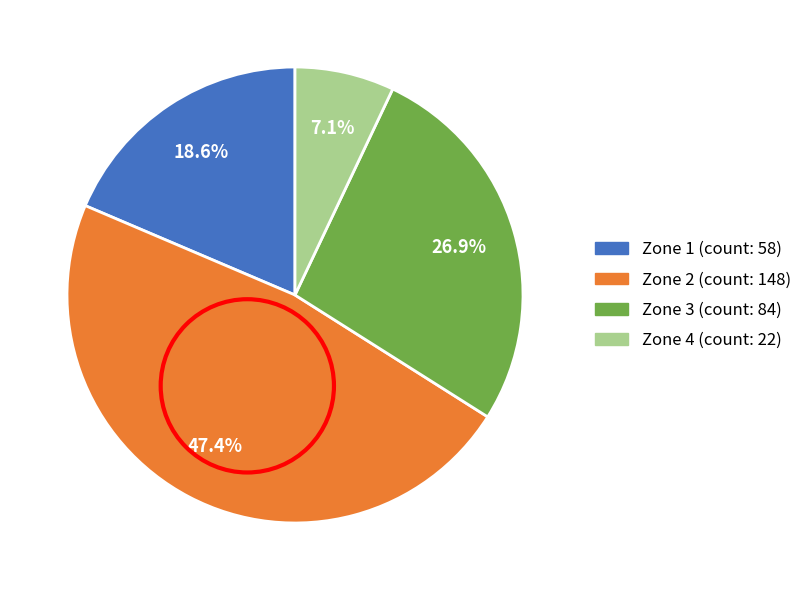

Rank the categories by value from highest to lowest.

Zone 2, Zone 3, Zone 1, Zone 4